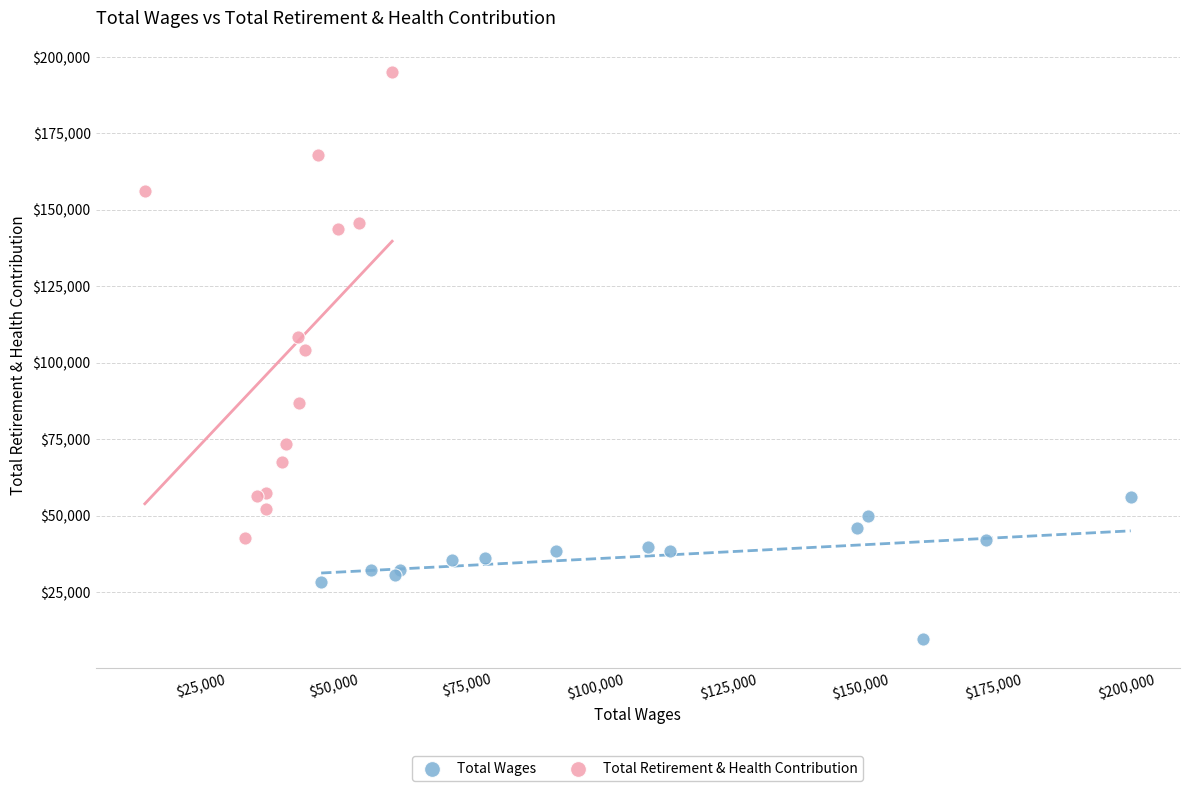

Which series has the largest Y range (max minus min)?

Total Retirement & Health Contribution